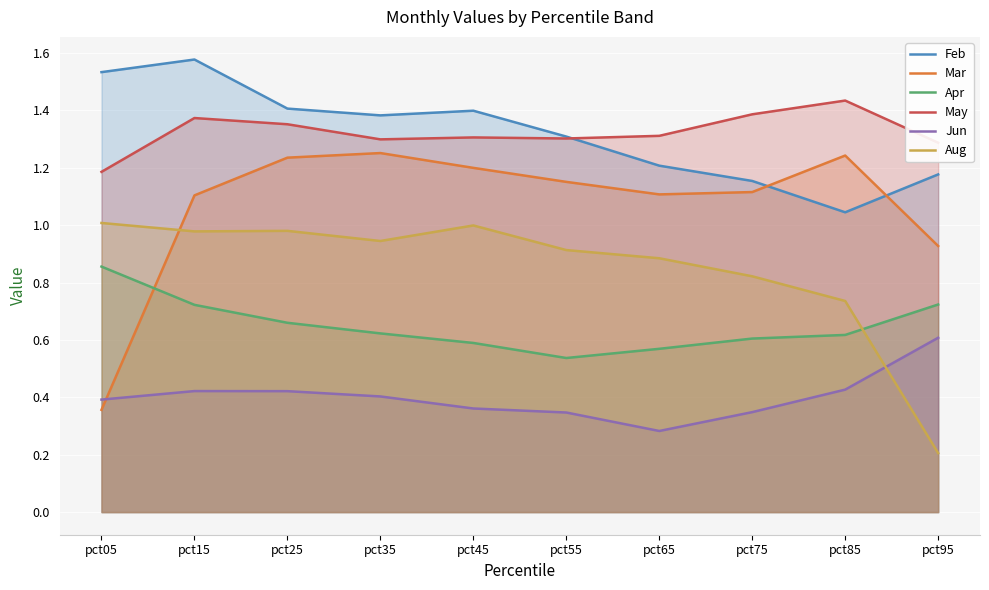

True or false: Mar has more than 1 interior local peaks.

True